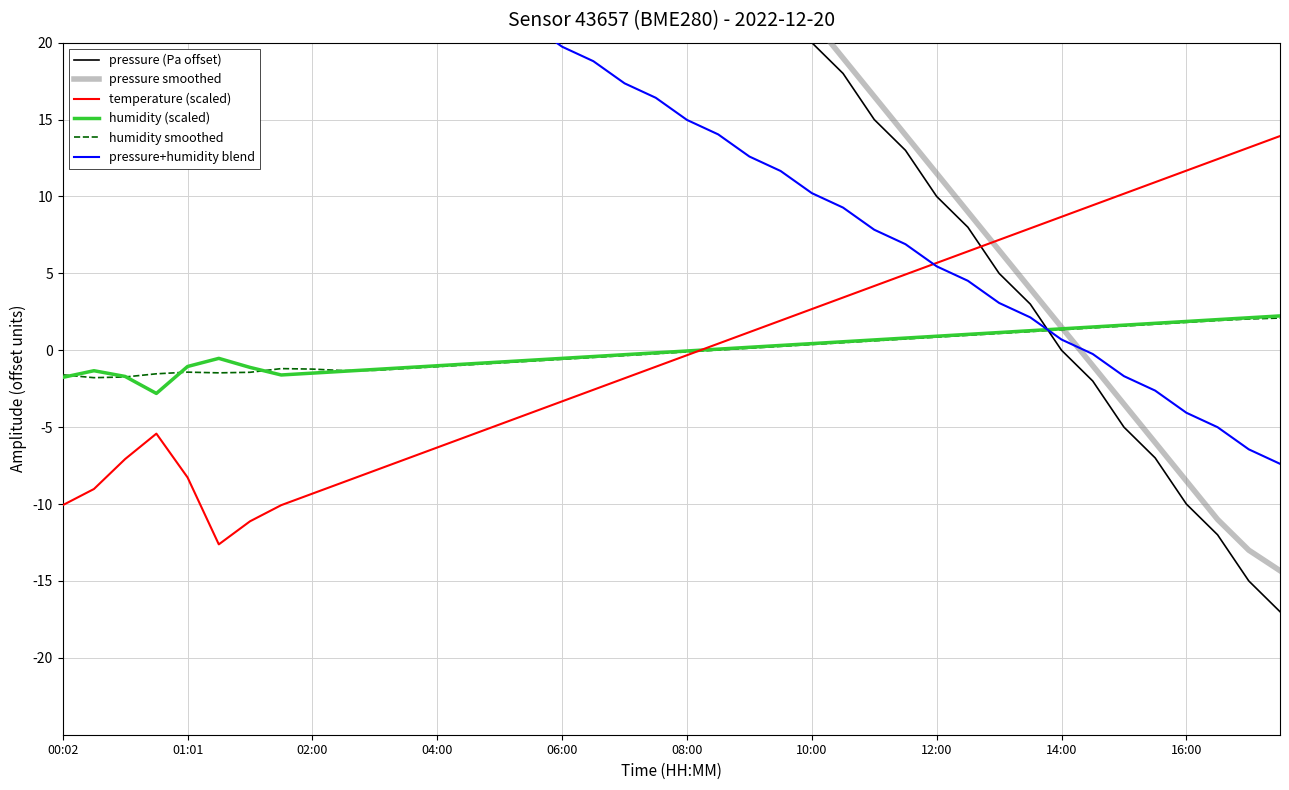

Reading left to right, transcribe all the data shown in this chart.

pressure (Pa offset): 125.0	83.1	81.4	67.4	85.2	86.5	76.2	74.3	70.0	65.0	60.0	55.0	50.0	48.0	45.0	43.0	40.0	38.0	35.0	33.0	30.0	28.0	25.0	23.0	20.0	18.0	15.0	13.0	10.0	8.0	5.0	3.0	0.0	-2.0	-5.0	-7.0	-10.0	-12.0	-15.0	-17.0
pressure smoothed: 96.5	94.2	94.5	88.1	80.0	78.5	76.6	76.2	72.0	66.8	62.4	58.0	53.8	50.2	46.8	44.0	41.5	39.0	36.5	34.0	31.5	29.0	26.5	24.0	21.5	19.0	16.5	14.0	11.5	9.0	6.5	4.0	1.5	-1.0	-3.5	-6.0	-8.5	-11.0	-13.0	-14.3
temperature (scaled): -10.1	-9.0	-7.1	-5.4	-8.3	-12.6	-11.1	-10.1	-9.3	-8.6	-7.8	-7.1	-6.3	-5.6	-4.8	-4.1	-3.3	-2.6	-1.8	-1.1	-0.3	0.4	1.2	1.9	2.7	3.4	4.2	4.9	5.7	6.4	7.2	7.9	8.7	9.4	10.2	10.9	11.7	12.4	13.2	13.9
humidity (scaled): -1.8	-1.3	-1.7	-2.8	-1.1	-0.5	-1.1	-1.6	-1.5	-1.4	-1.2	-1.1	-1.0	-0.9	-0.8	-0.6	-0.5	-0.4	-0.3	-0.2	-0.0	0.1	0.2	0.3	0.4	0.6	0.7	0.8	0.9	1.0	1.2	1.3	1.4	1.5	1.6	1.8	1.9	2.0	2.1	2.2
humidity smoothed: -1.6	-1.8	-1.7	-1.5	-1.4	-1.5	-1.4	-1.2	-1.2	-1.3	-1.3	-1.2	-1.1	-0.9	-0.8	-0.7	-0.6	-0.5	-0.3	-0.2	-0.1	0.0	0.1	0.3	0.4	0.5	0.6	0.7	0.9	1.0	1.1	1.2	1.3	1.5	1.6	1.7	1.8	1.9	2.0	2.1
pressure+humidity blend: 61.6	40.9	39.9	32.3	42.1	43.0	37.6	36.4	34.3	31.8	29.4	26.9	24.5	23.6	22.1	21.2	19.7	18.8	17.4	16.4	15.0	14.0	12.6	11.7	10.2	9.3	7.8	6.9	5.5	4.5	3.1	2.1	0.7	-0.2	-1.7	-2.6	-4.1	-5.0	-6.4	-7.4